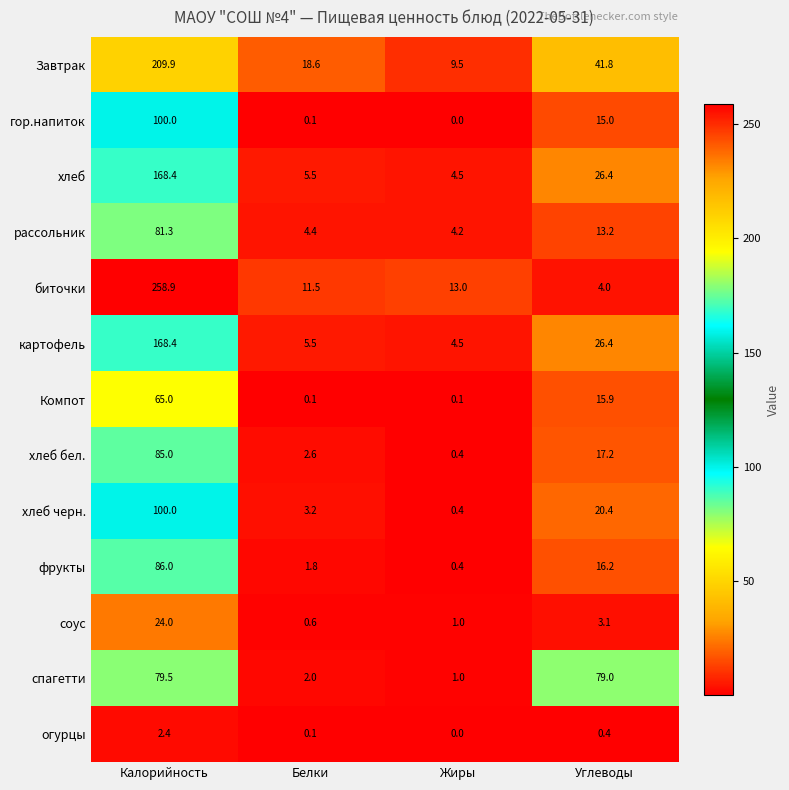

True or false: Компот has a value of 65.0 at Калорийность.

True